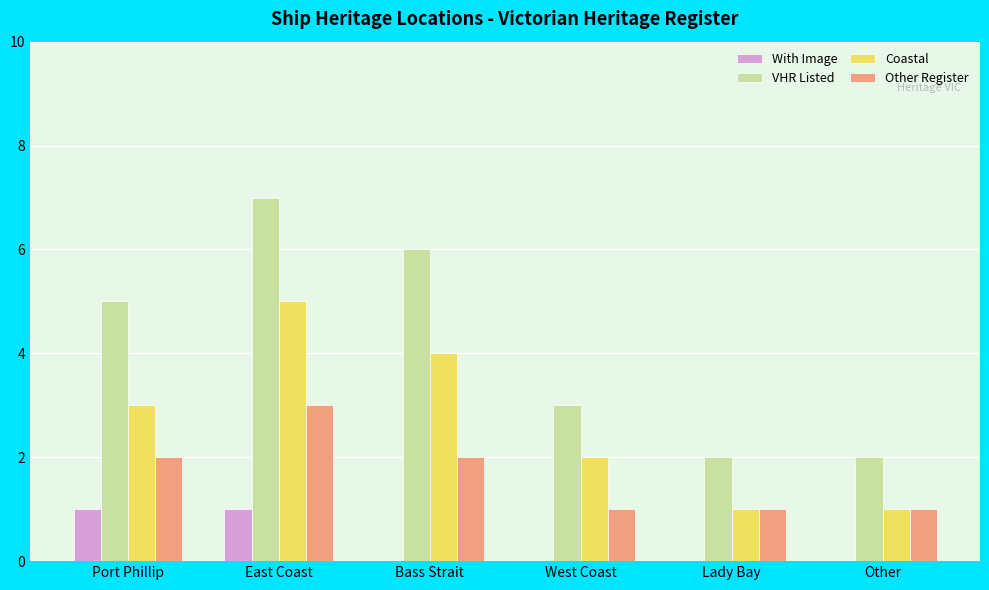

What is the sum of the Coastal values at Lady Bay and Bass Strait?

5